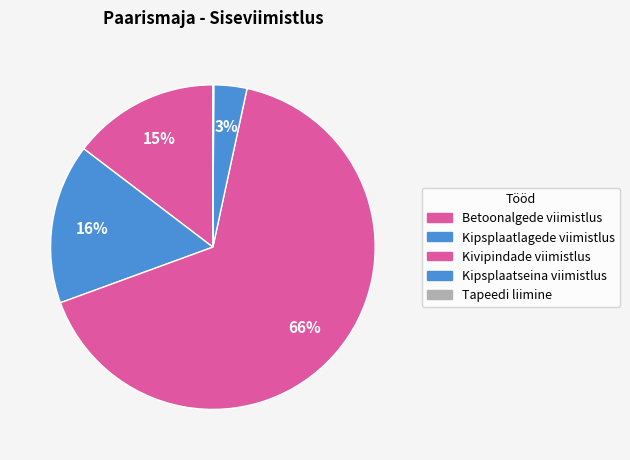

The Betoonalgede viimistlus slice represents 15% of the pie. True or false?

True